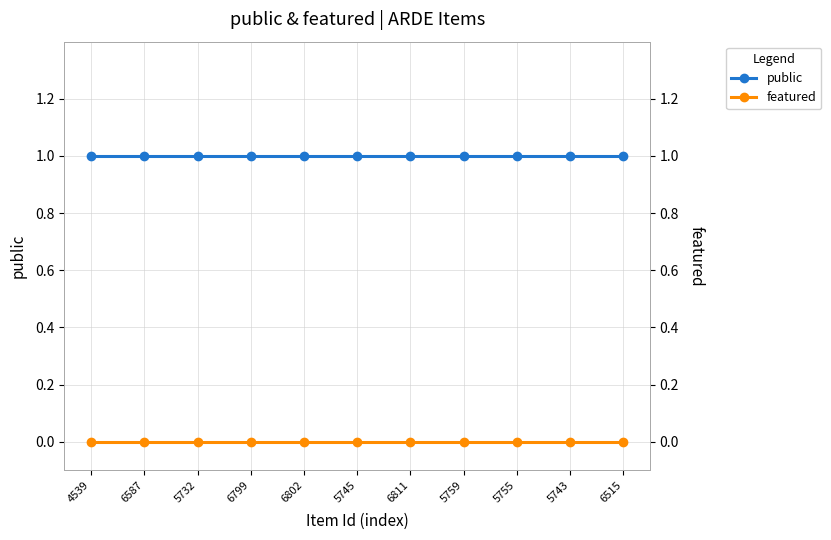

Which category has the highest value in the public series?

4539